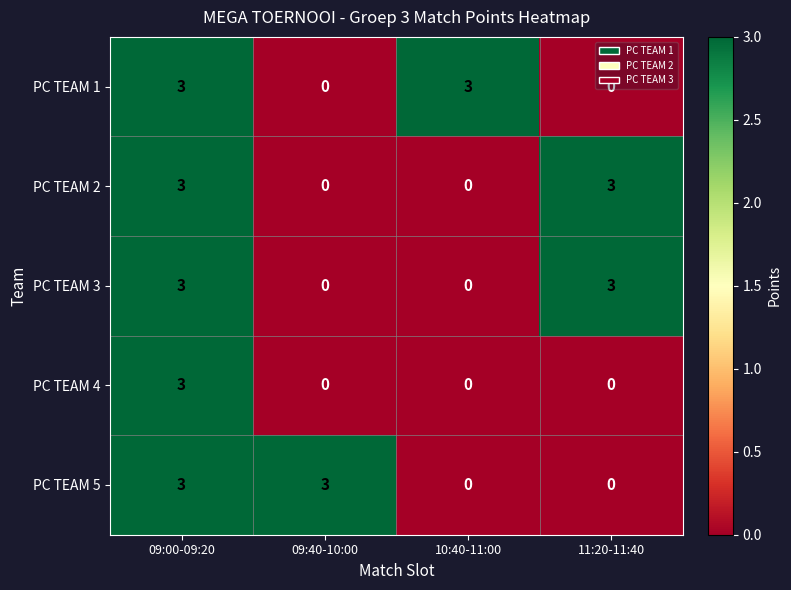

What is the difference between the highest and lowest values at 11:20-11:40?

3